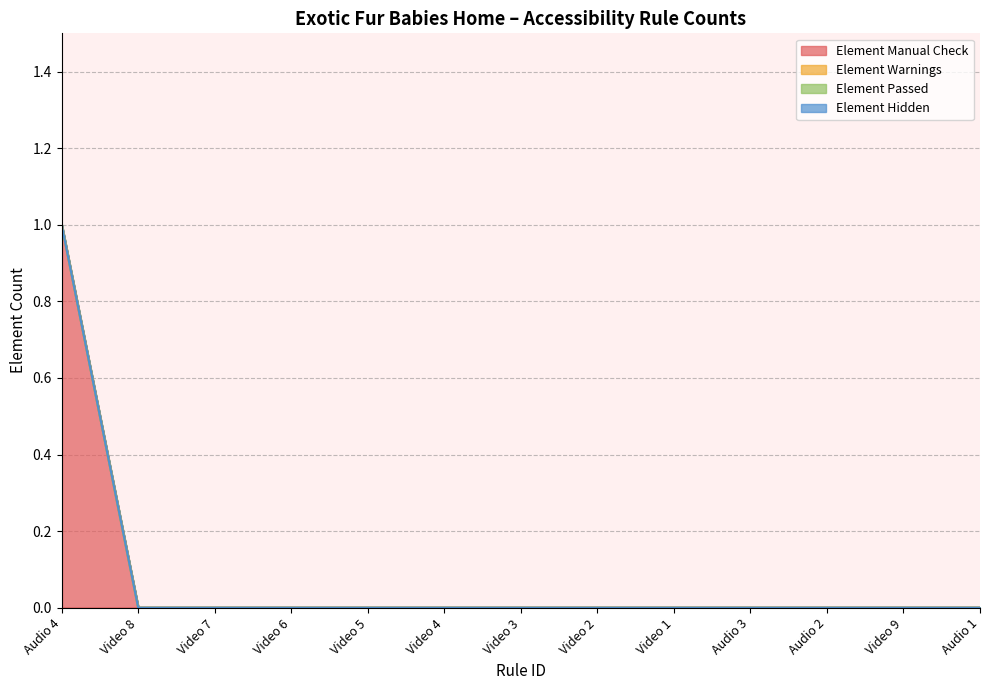

Rank the series by their maximum value, from lowest to highest.

Element Warnings, Element Passed, Element Hidden, Element Manual Check